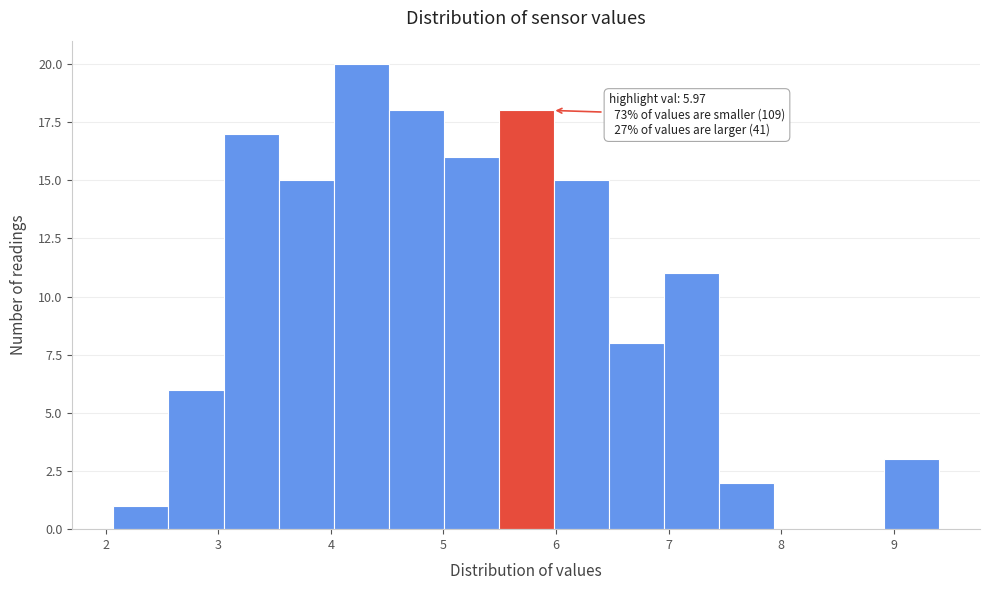

Over which range of the x-axis is the bar tallest?

4.0 to 4.5